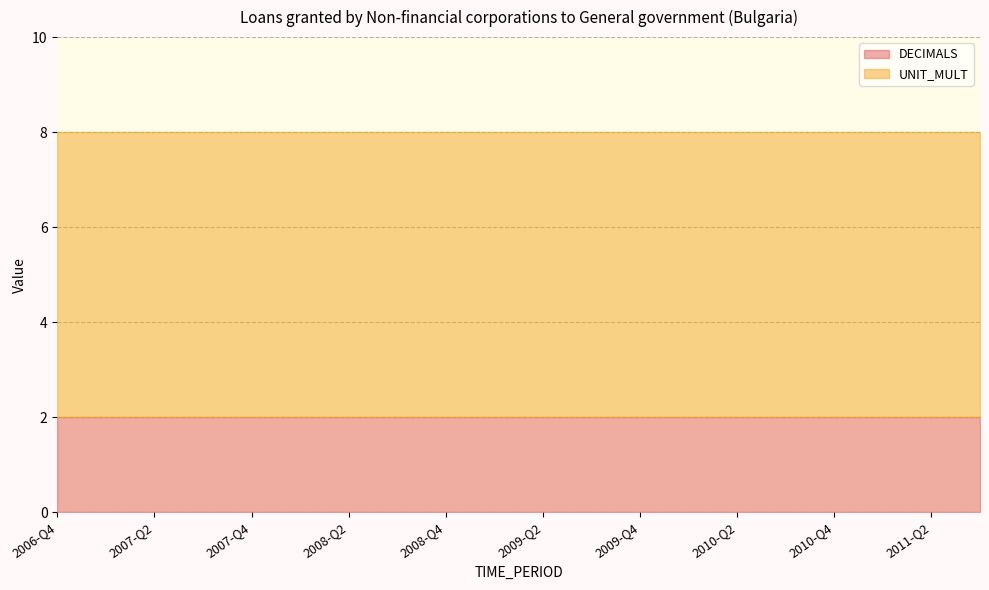

At which label is UNIT_MULT closest to 6?

2006-Q4